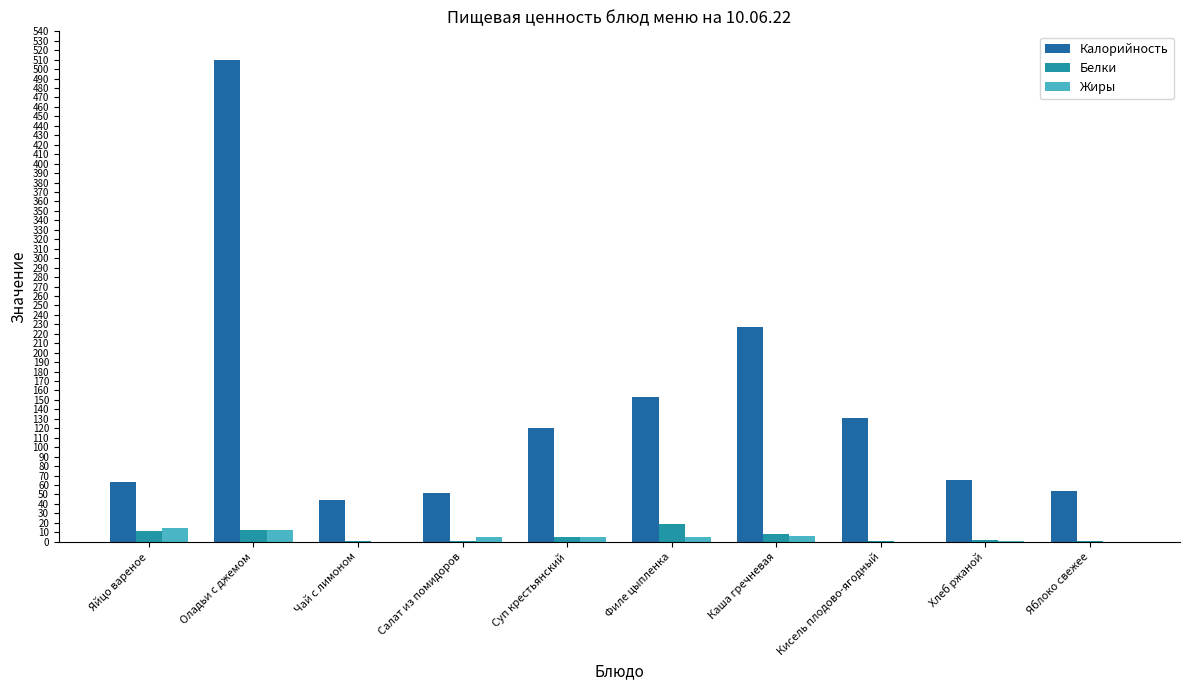

Are the bars grouped side by side (vs. stacked)?

Yes